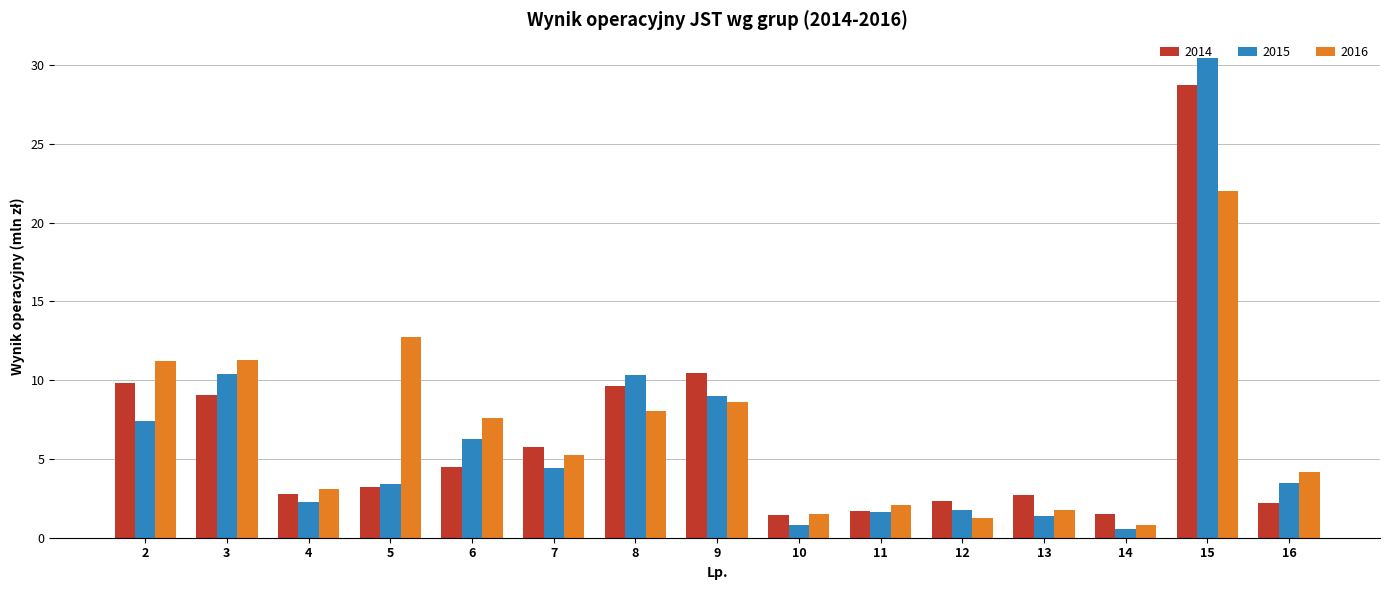

At 8, list the series in order from largest to smallest.

2015, 2014, 2016